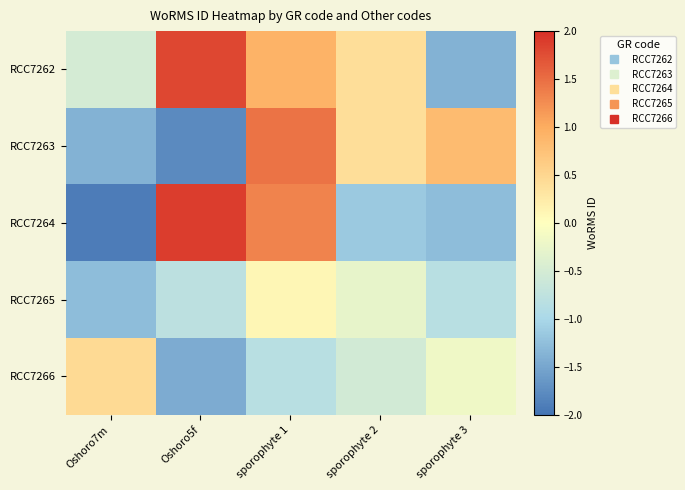

Which has a higher value, sporophyte 3 or sporophyte 1?

sporophyte 1